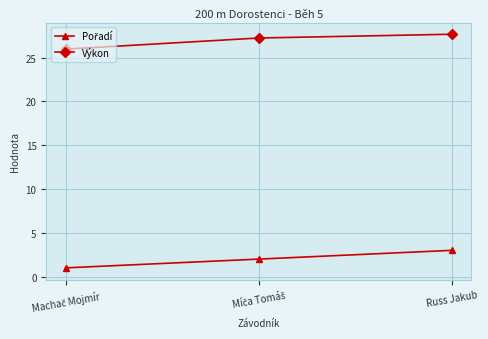

What is the minimum value shown in the chart?

1.0